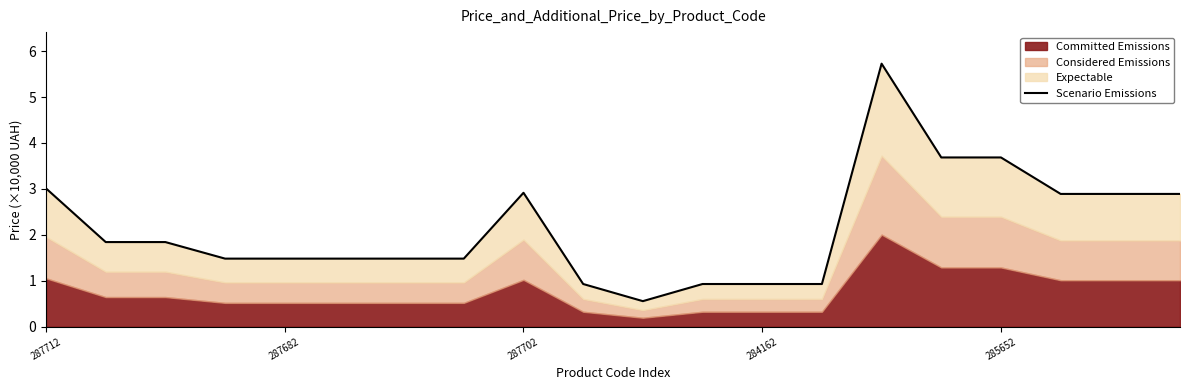

How many values exceed 1?

15